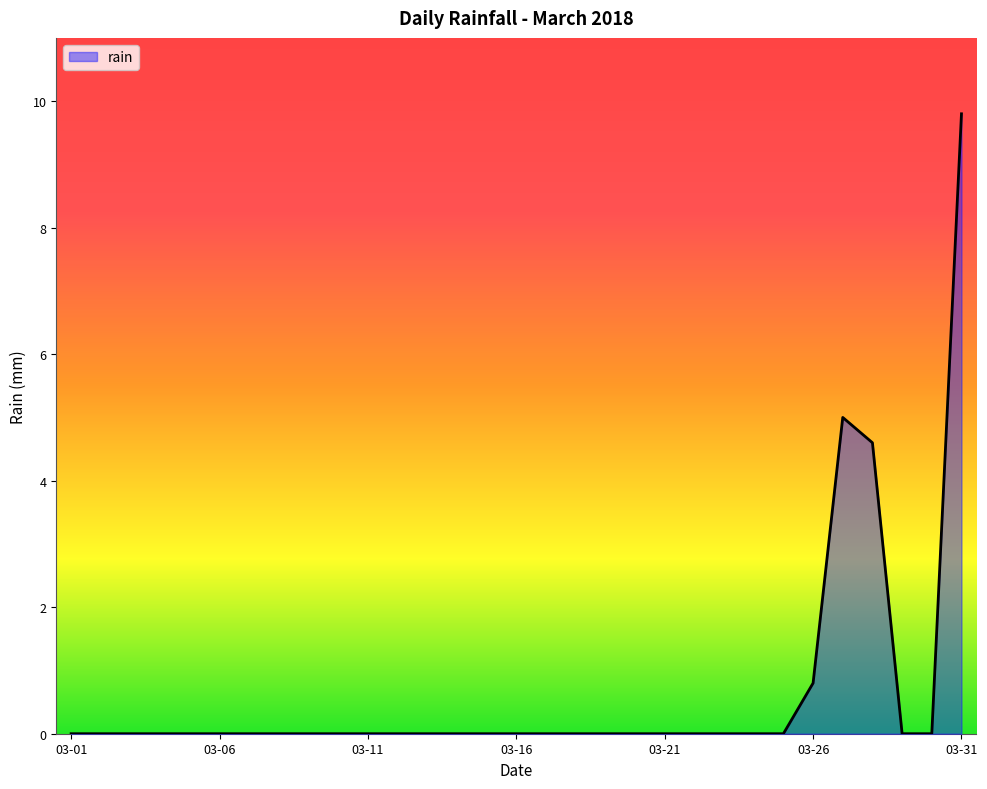

How many lines are shown in the chart?

1